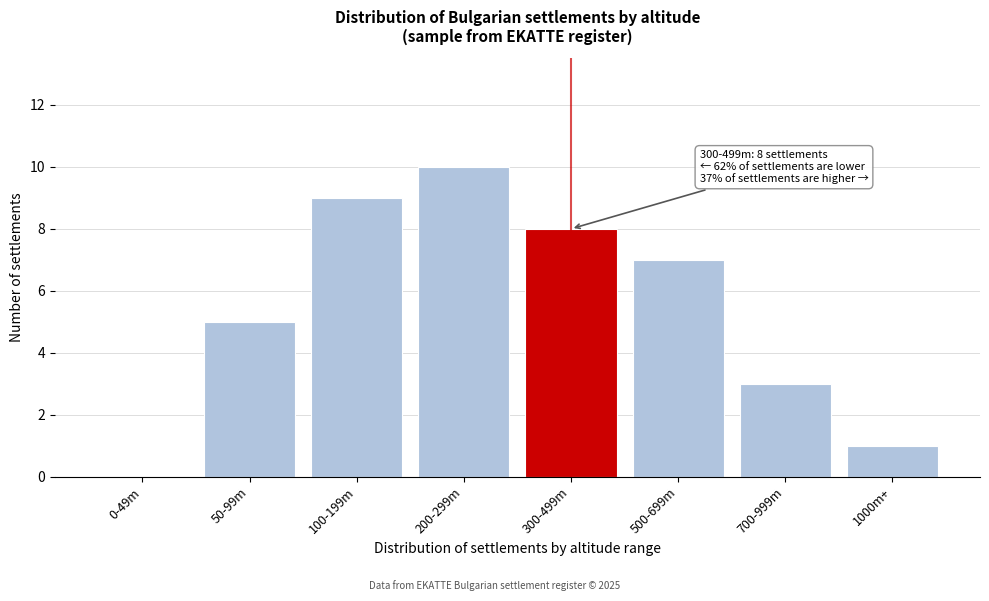

Reading right to left, what are all the values shown in this chart?

1000m+=1	700-999m=3	500-699m=7	300-499m=8	200-299m=10	100-199m=9	50-99m=5	0-49m=0